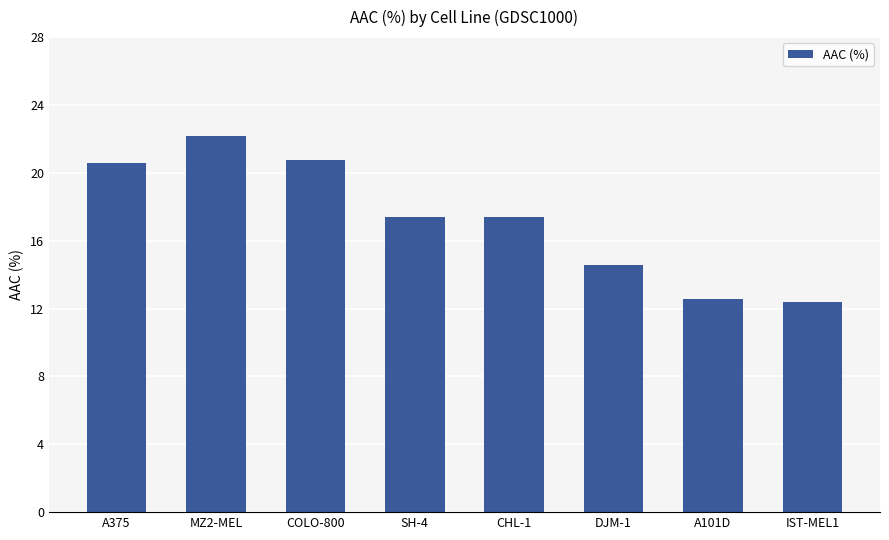

The value at DJM-1 is 6.9. True or false?

False